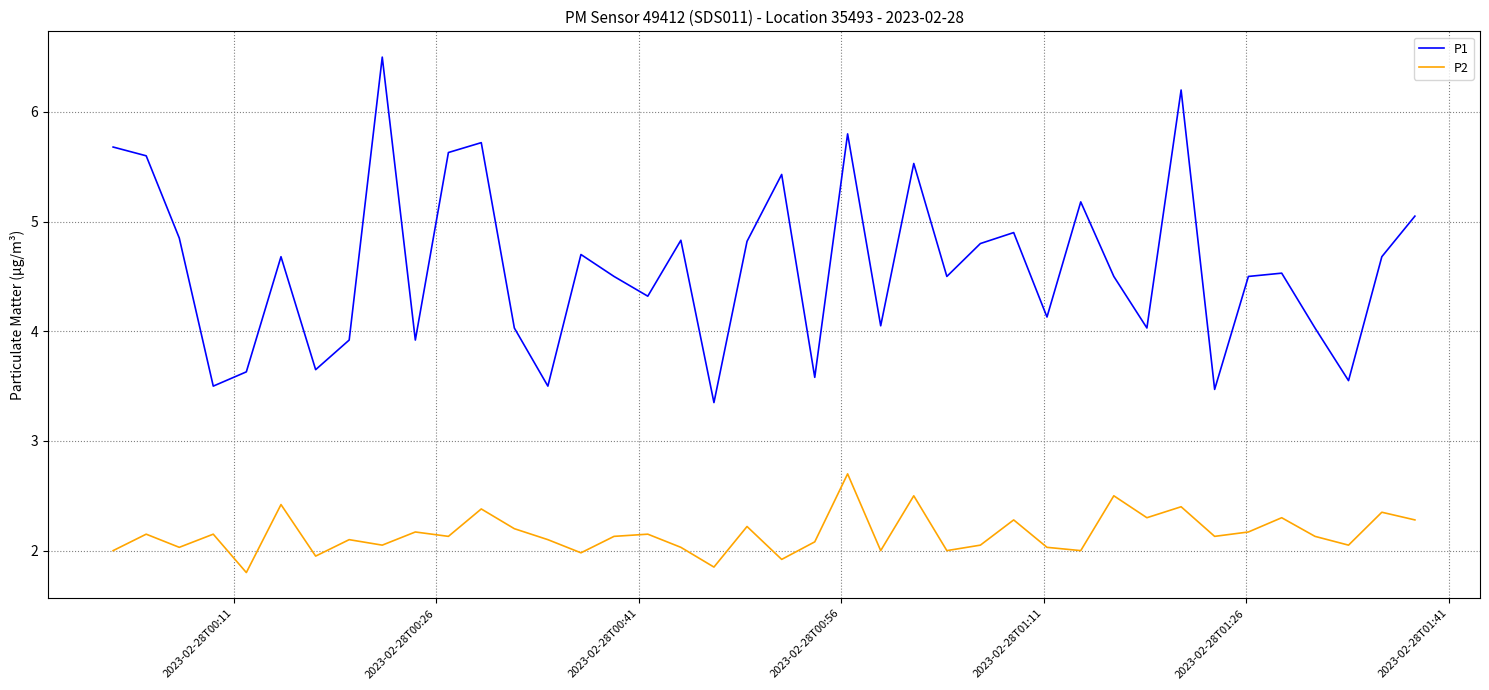

True or false: P2 and P1 cross at least once.

False